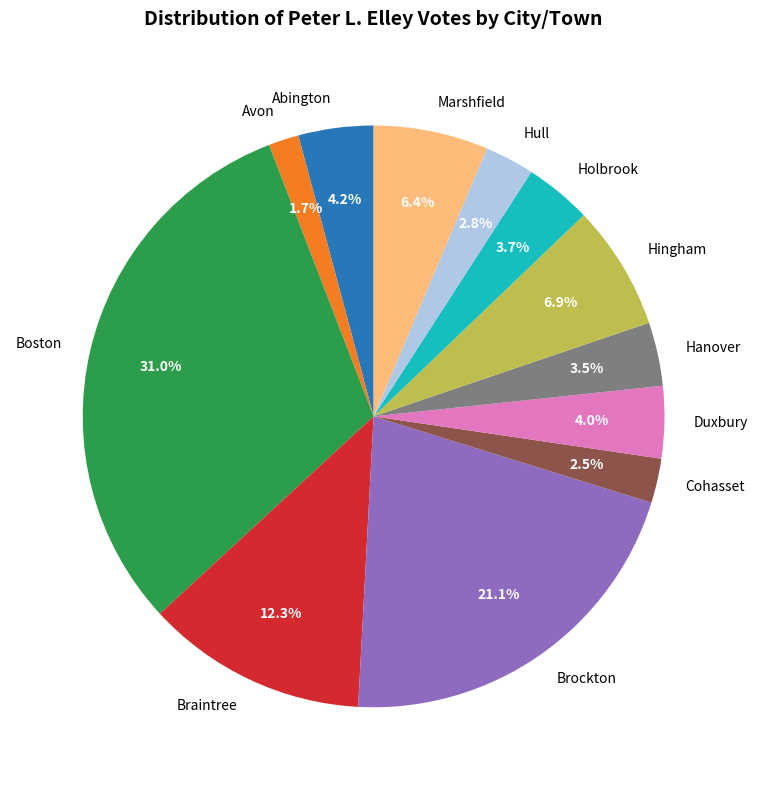

How many slices are in this pie chart?

12